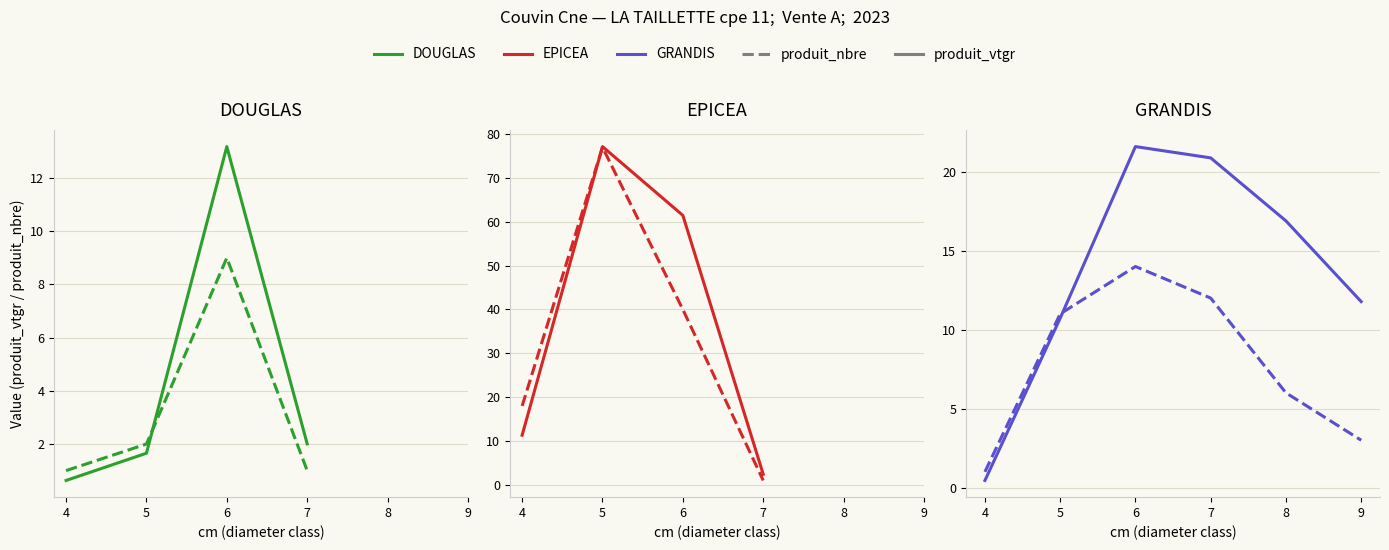

How many times do produit_nbre and produit_vtgr cross each other?

1